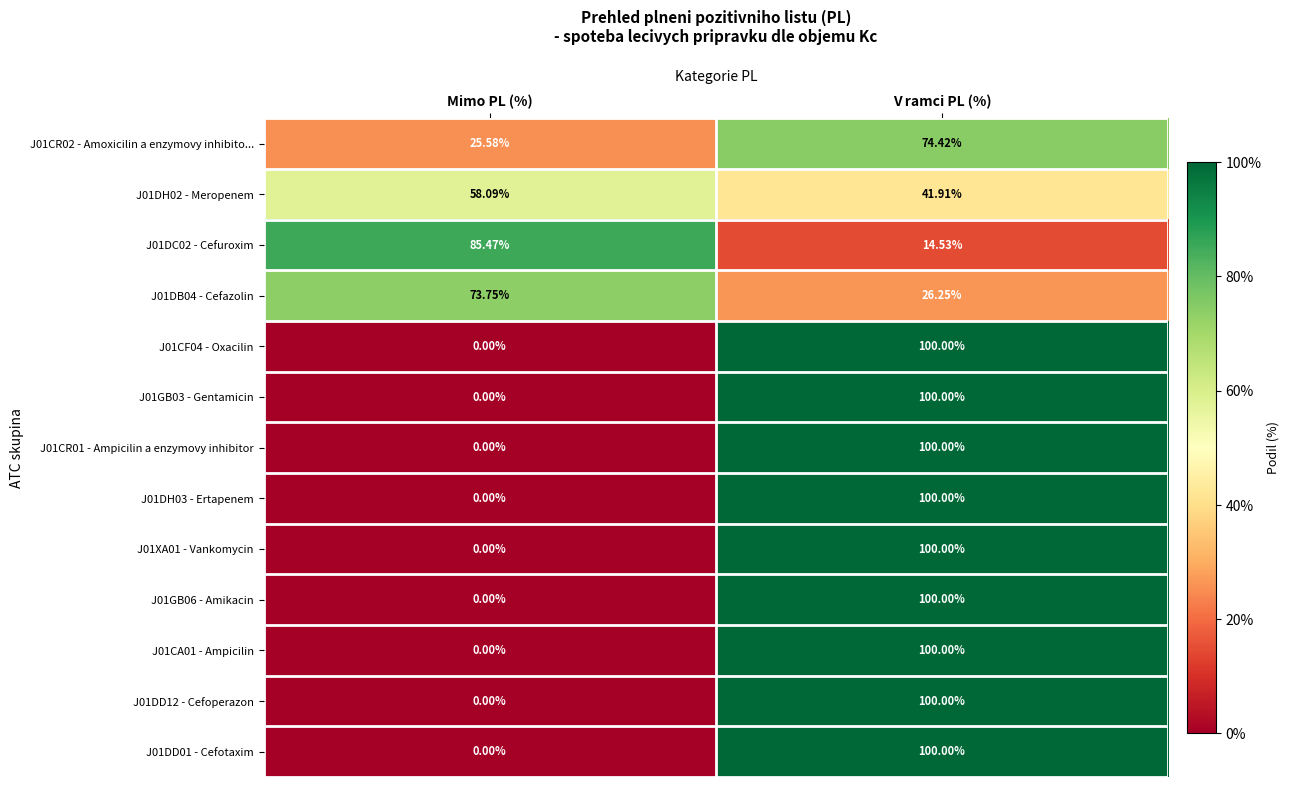

Is the value of J01DB04 - Cefazolin at Mimo PL (%) greater than the value of J01DH03 - Ertapenem at Mimo PL (%)?

Yes